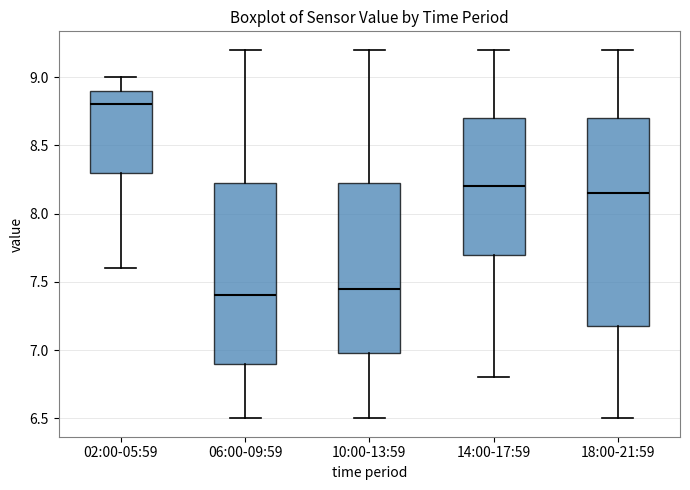

Reading left to right, read every box against the y-axis: the position of its median line, the range the box covers, and the ends of its whiskers. The values are not printed on the chart, so give them approximately, as read against the axis.

02:00-05:59: median 8.80, box 8.30 to 8.90, whiskers 7.60 to 9.00
06:00-09:59: median 7.40, box 6.90 to 8.25, whiskers 6.50 to 9.20
10:00-13:59: median 7.45, box 7.00 to 8.25, whiskers 6.50 to 9.20
14:00-17:59: median 8.20, box 7.70 to 8.70, whiskers 6.80 to 9.20
18:00-21:59: median 8.15, box 7.20 to 8.70, whiskers 6.50 to 9.20